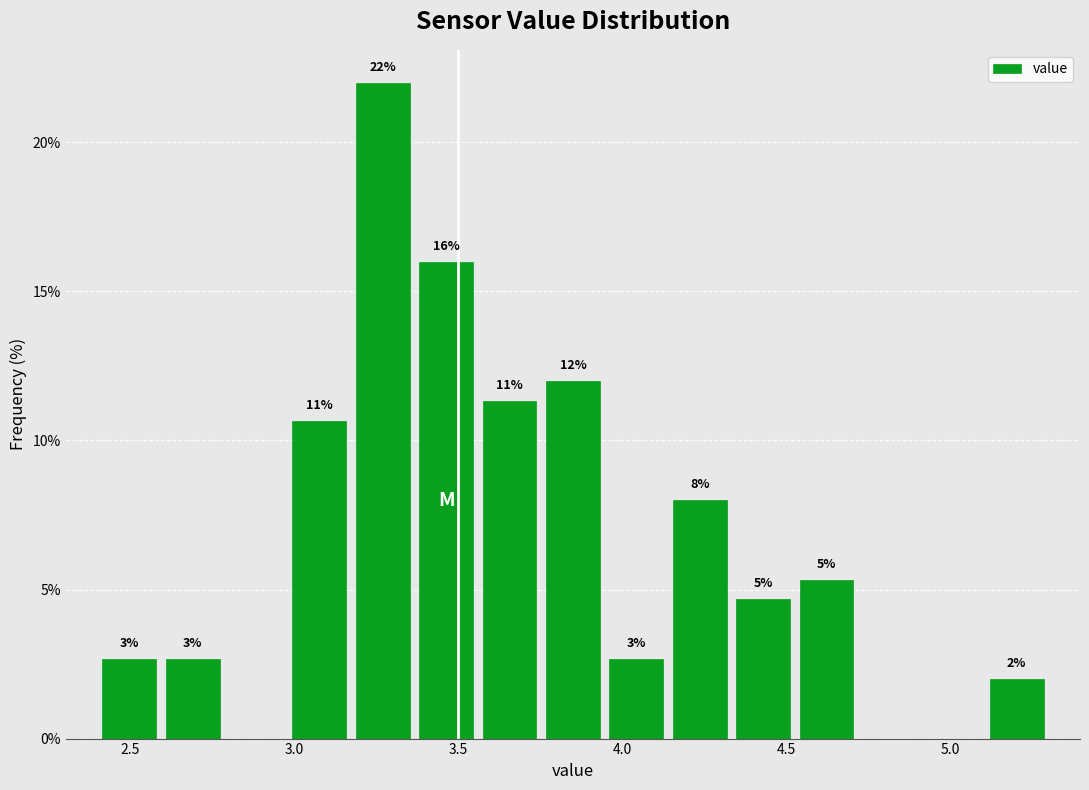

Read against the x-axis, roughly where is the centre of the tallest bar?

3.25